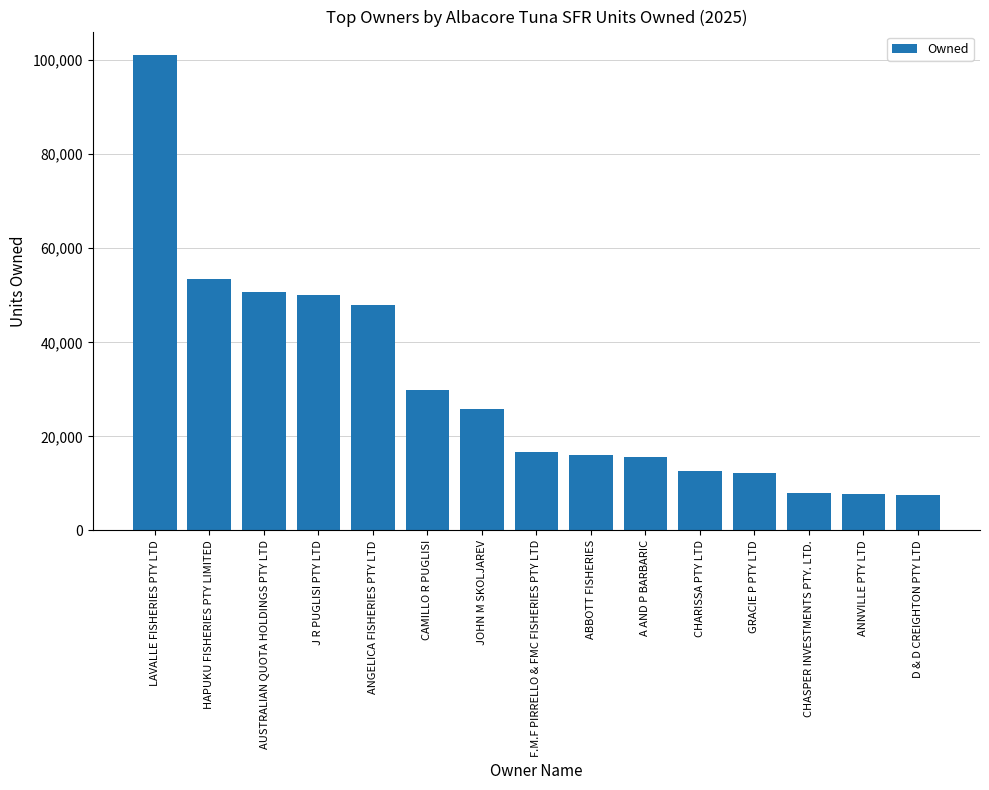

The value at ABBOTT FISHERIES is 4576. True or false?

False